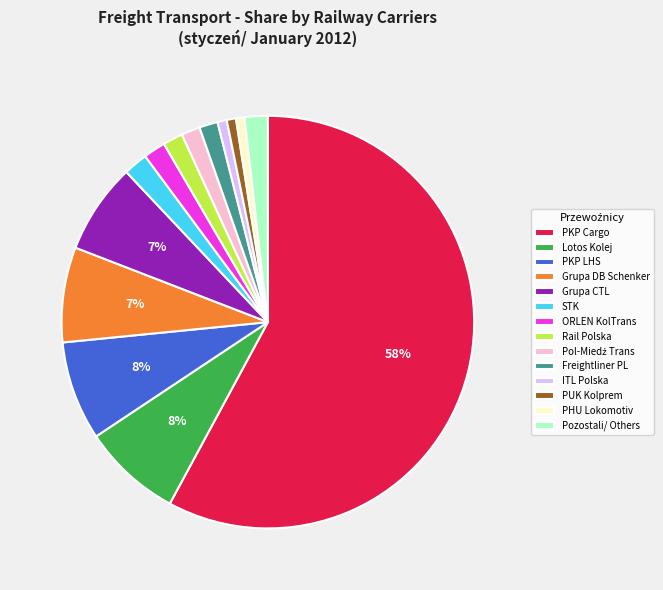

Which has a higher value, ORLEN KolTrans or Grupa CTL?

Grupa CTL